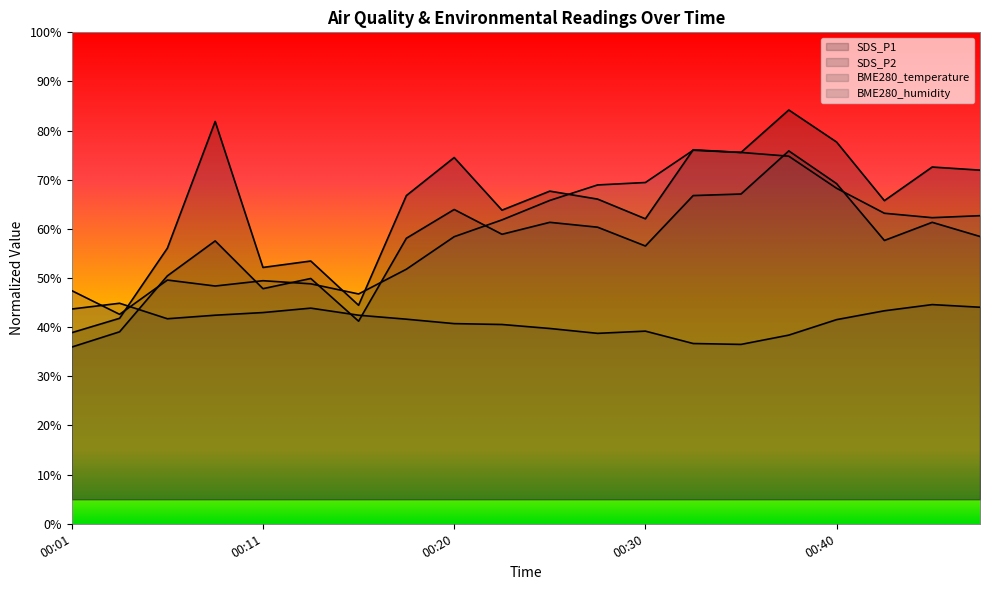

Read the BME280_humidity value at 00:43.

63.2